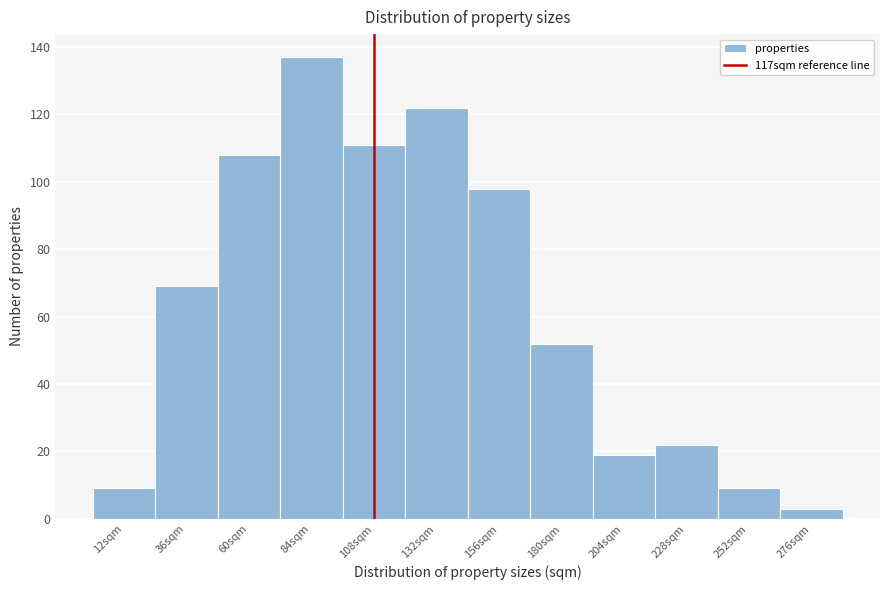

Reading right to left, transcribe all the data shown in this chart.

276sqm=3	252sqm=9	228sqm=22	204sqm=19	180sqm=52	156sqm=98	132sqm=122	108sqm=111	84sqm=137	60sqm=108	36sqm=69	12sqm=9